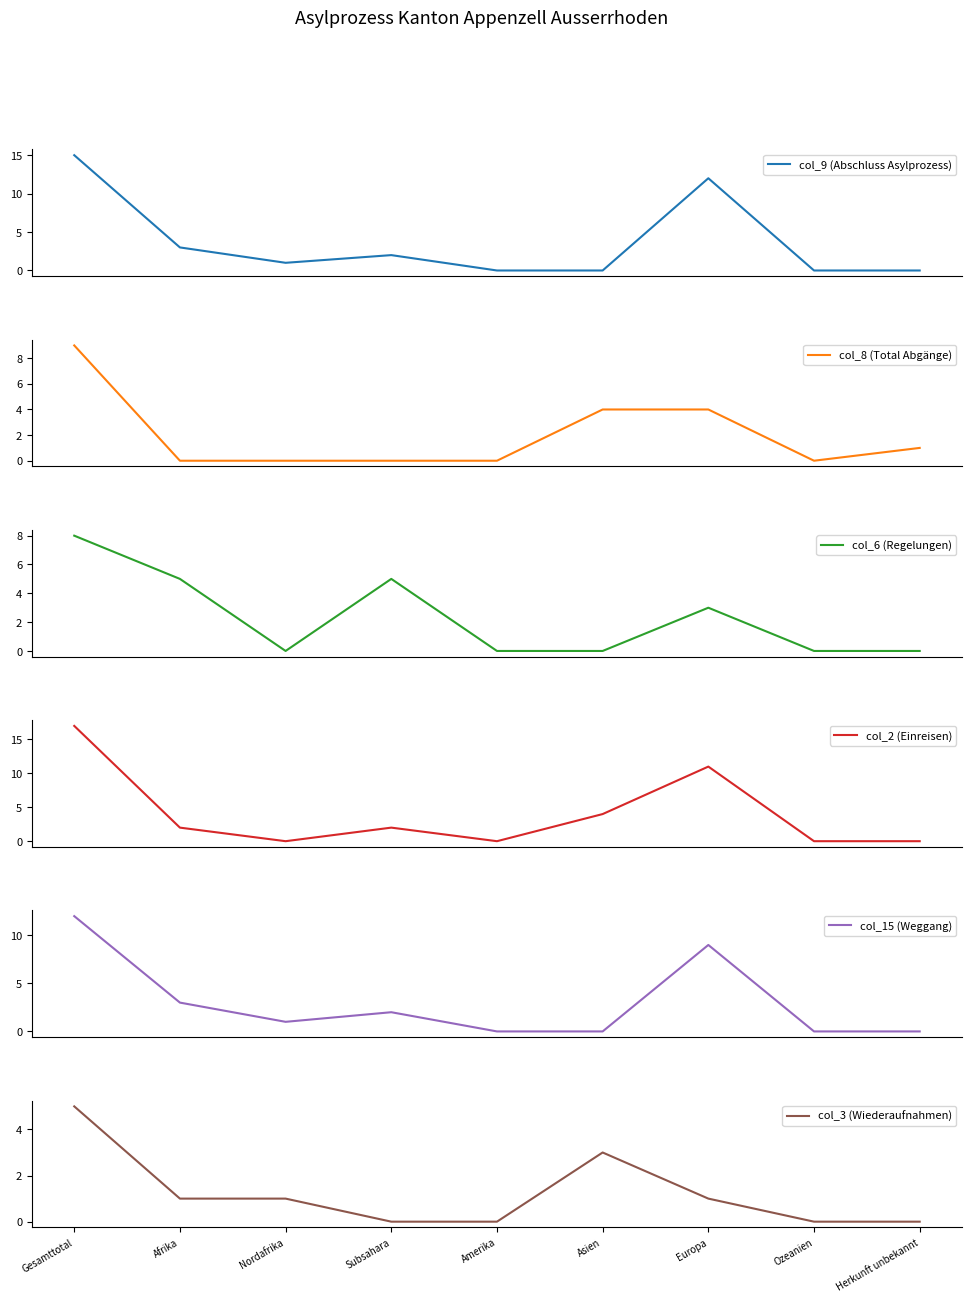

Between Afrika and Nordafrika, which series saw the biggest shift?

col_6 (Regelungen)